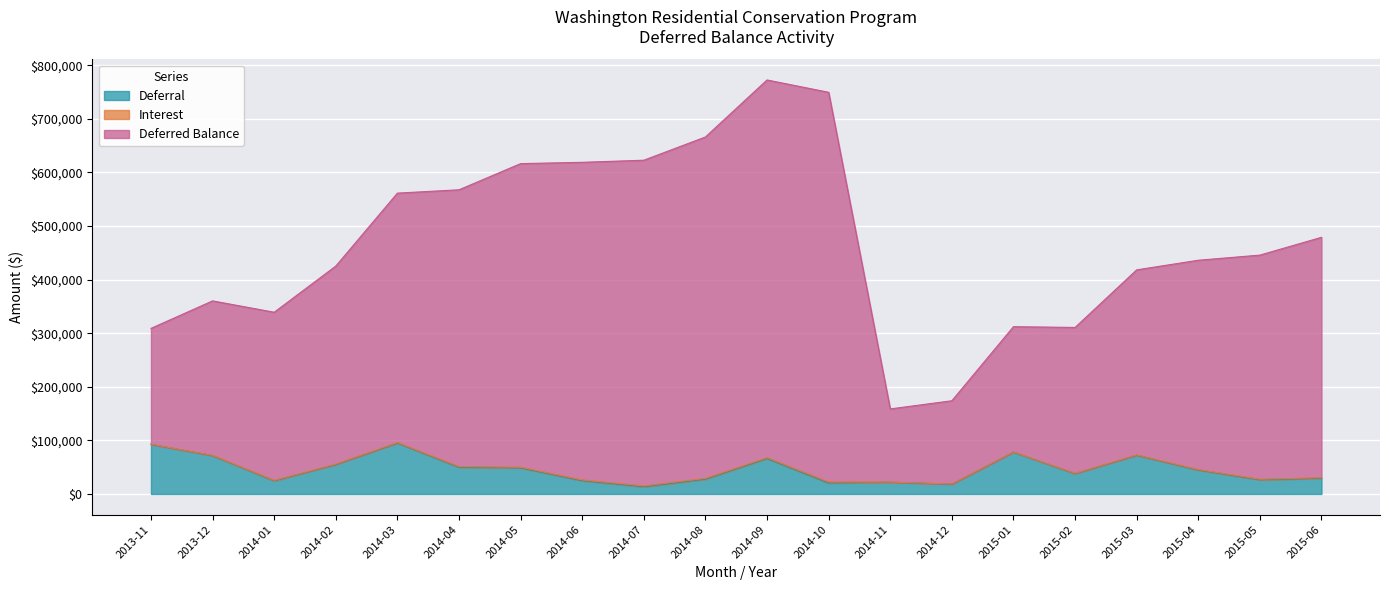

Where does the Deferral series first go above 44553?

2013-11